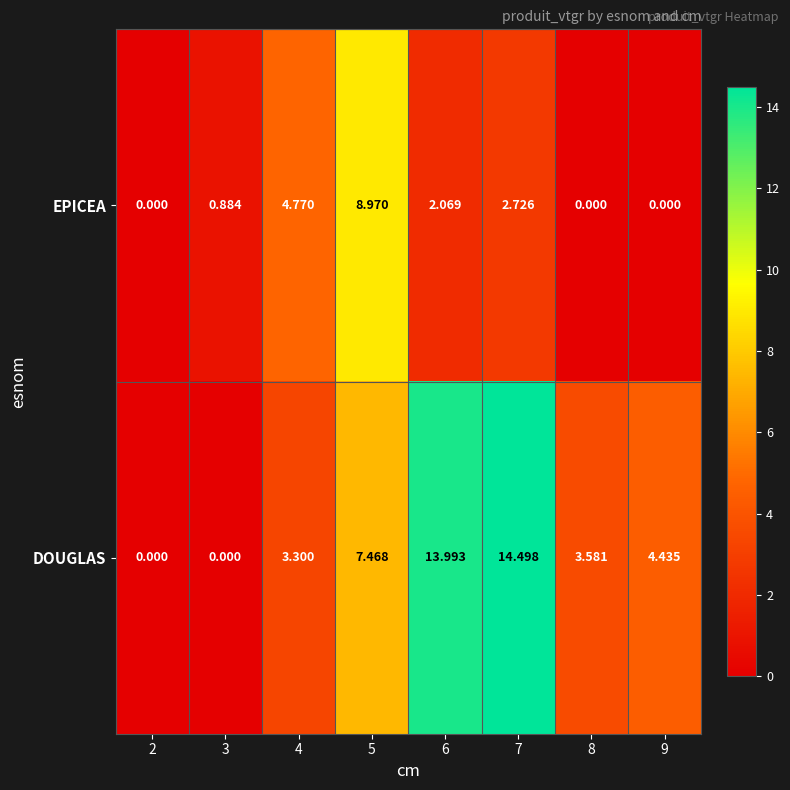

At which category is the sum across all series the highest?

7